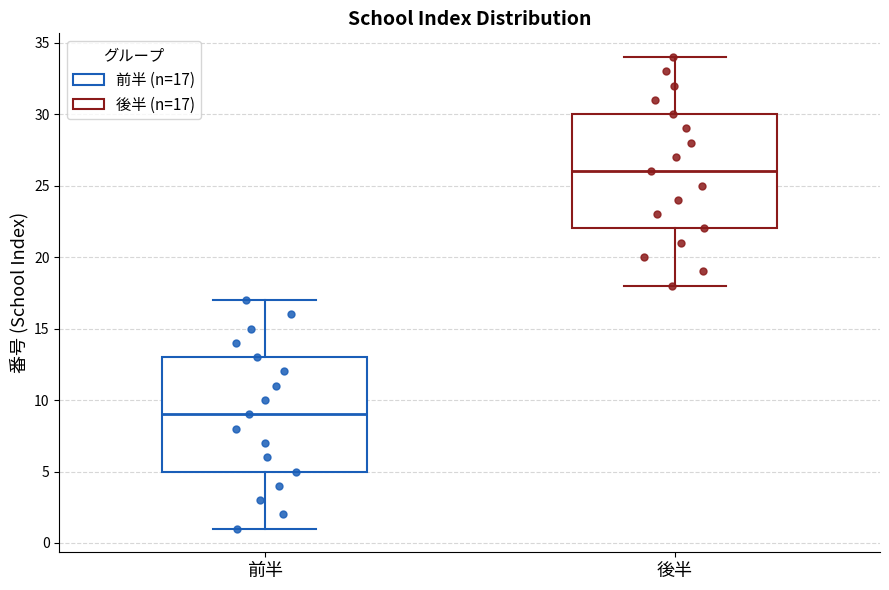

Reading left to right, read every box against the y-axis: the position of its median line, the range the box covers, and the ends of its whiskers. The values are not printed on the chart, so give them approximately, as read against the axis.

前半: median 9, box 5 to 13, whiskers 1 to 17
後半: median 26, box 22 to 30, whiskers 18 to 34